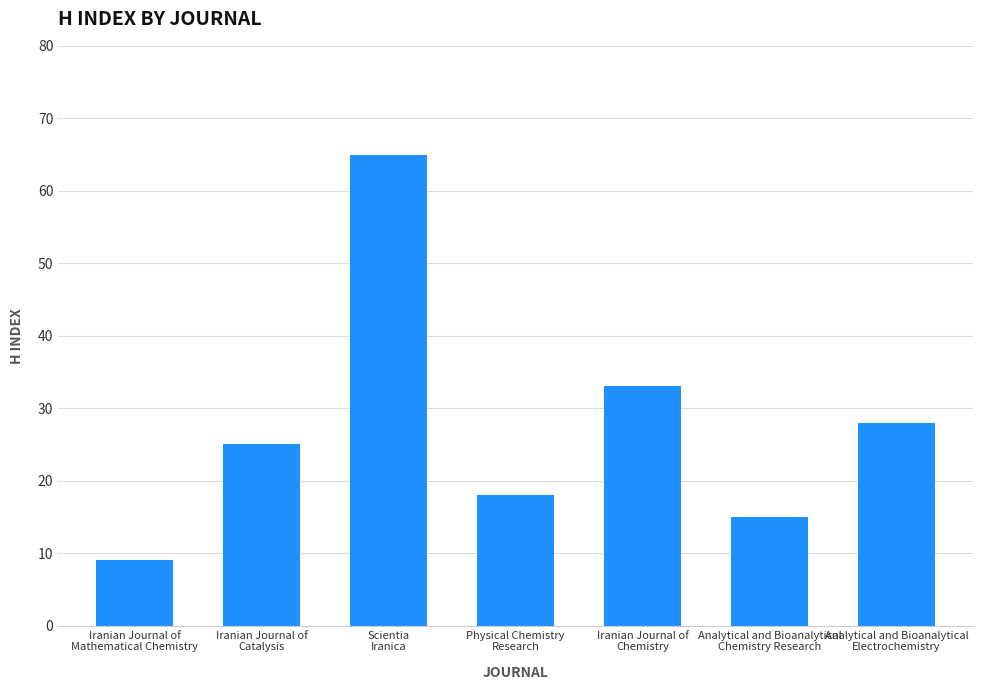

What is the value of the 7th bar from the left?

28